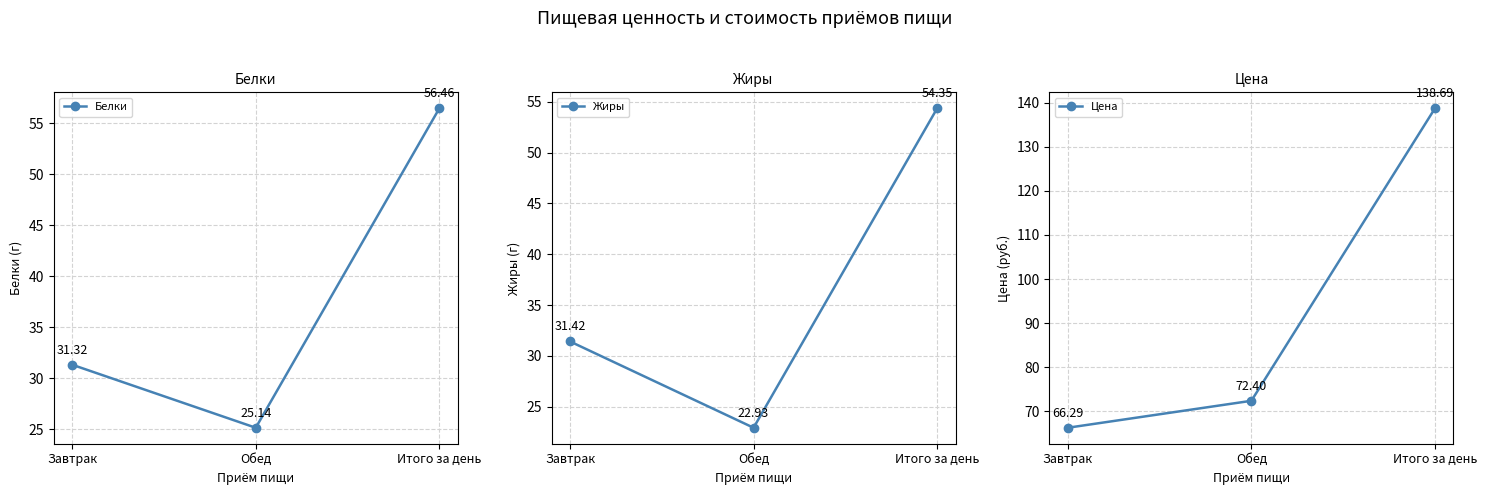

Reading right to left, transcribe all the data shown in this chart.

Белки: Итого за день=56.5	Обед=25.1	Завтрак=31.3
Жиры: Итого за день=54.4	Обед=22.9	Завтрак=31.4
Цена: Итого за день=138.7	Обед=72.4	Завтрак=66.3